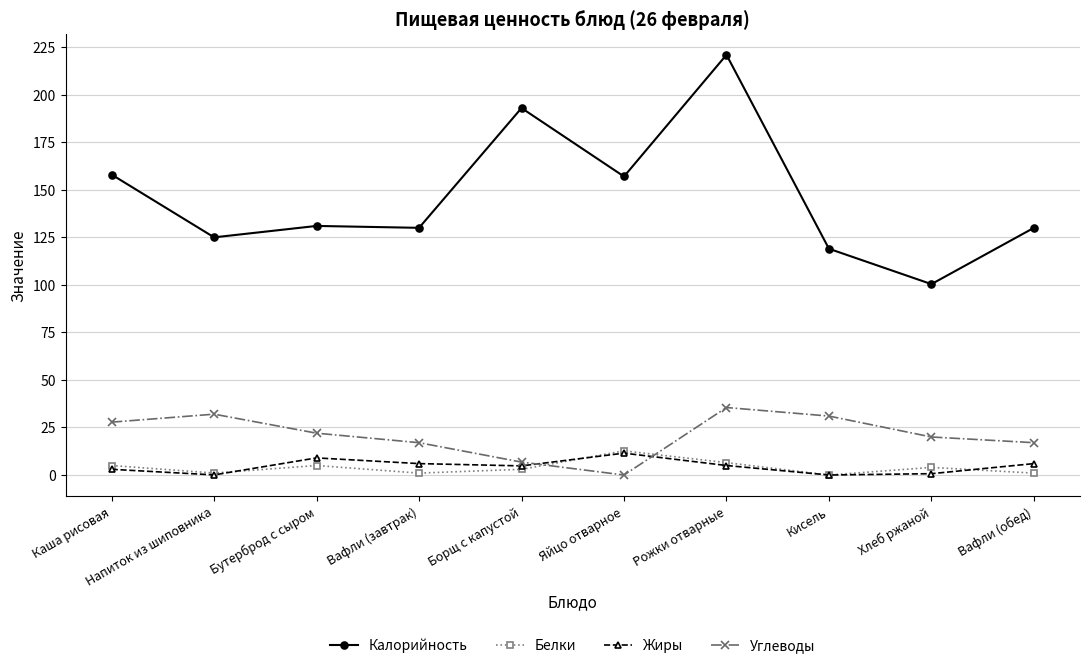

What is the spread (max minus min) of values at Борщ с капустой?

190.0